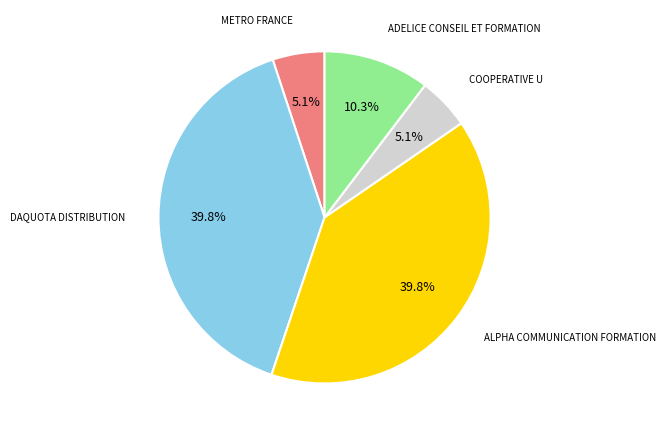

Does any single category account for the majority?

No